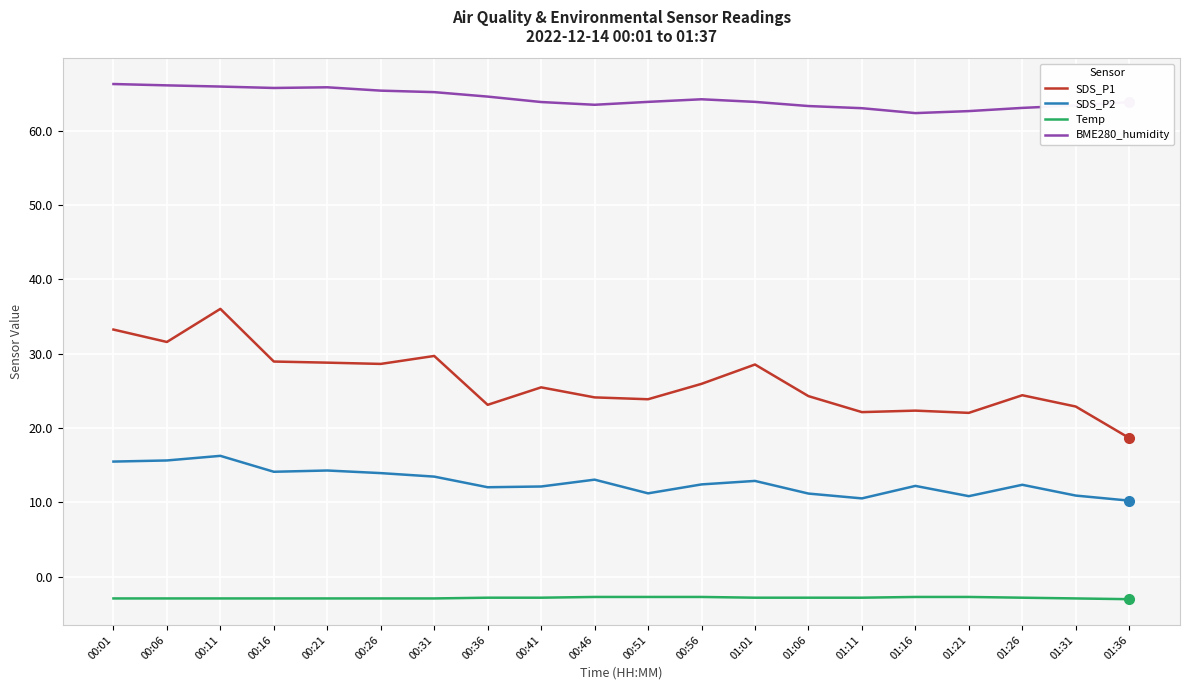

How many categories are shown in the chart?

20